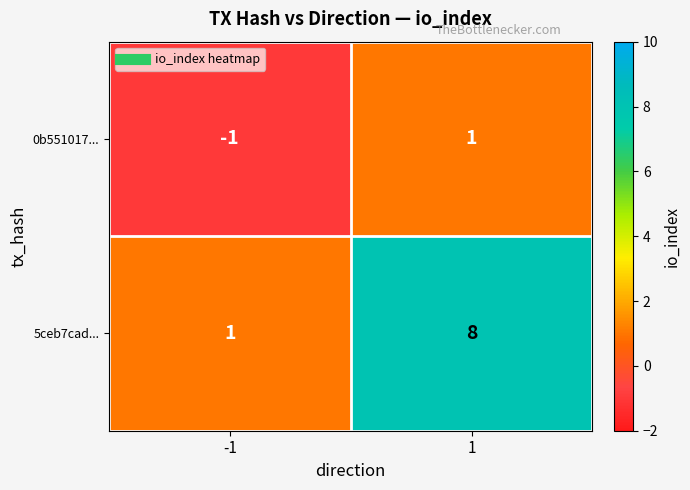

How many data points in 0b551017... are less than 1?

1